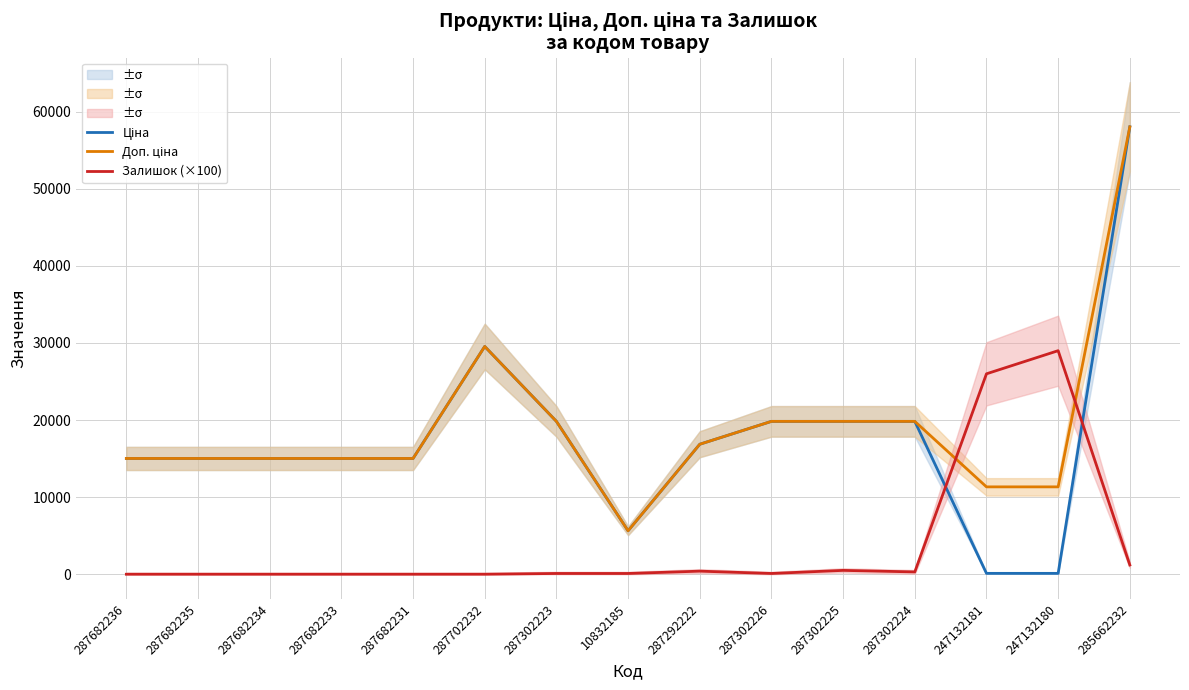

True or false: Доп. ціна has more than 0 points higher than both neighbors.

True